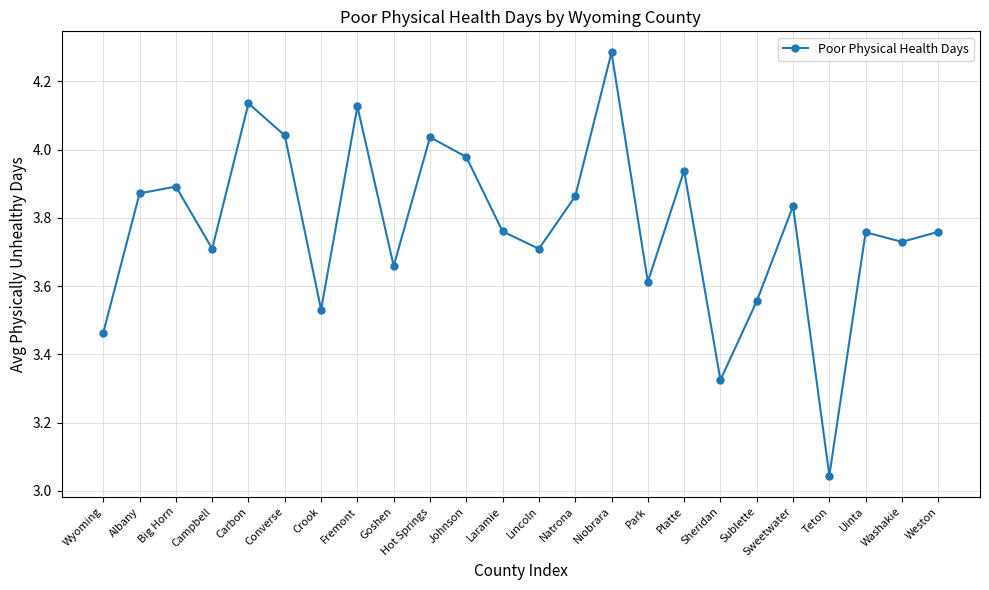

Which category has the highest value across all series?

Niobrara